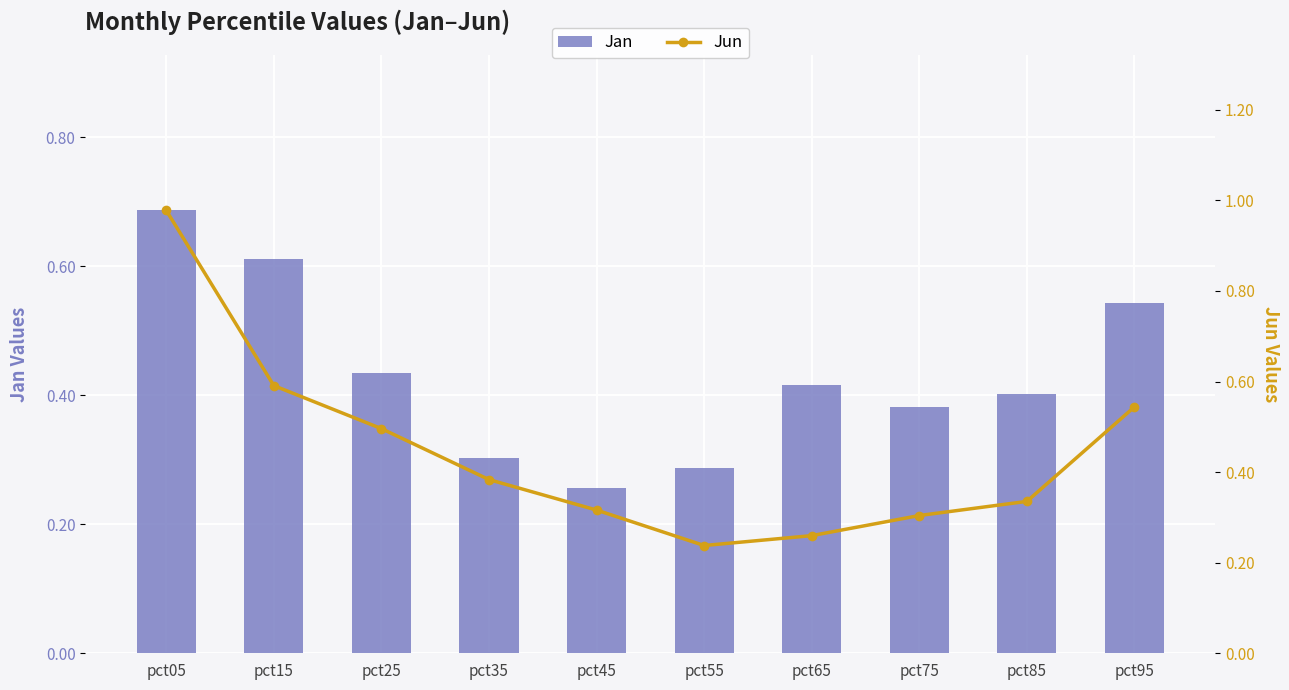

At which label does Jun reach its peak?

pct05